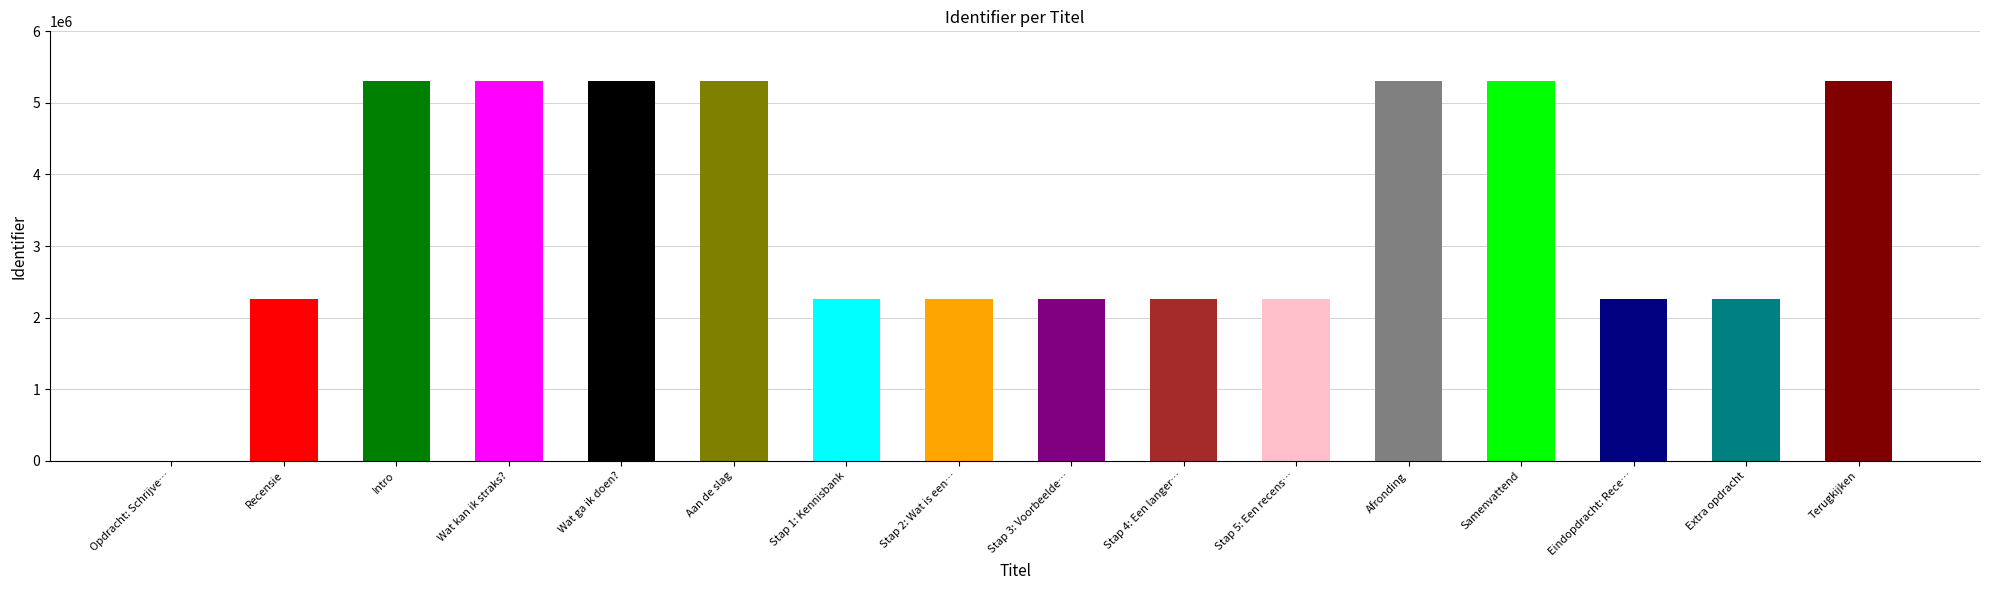

How many data points does each series have?

16